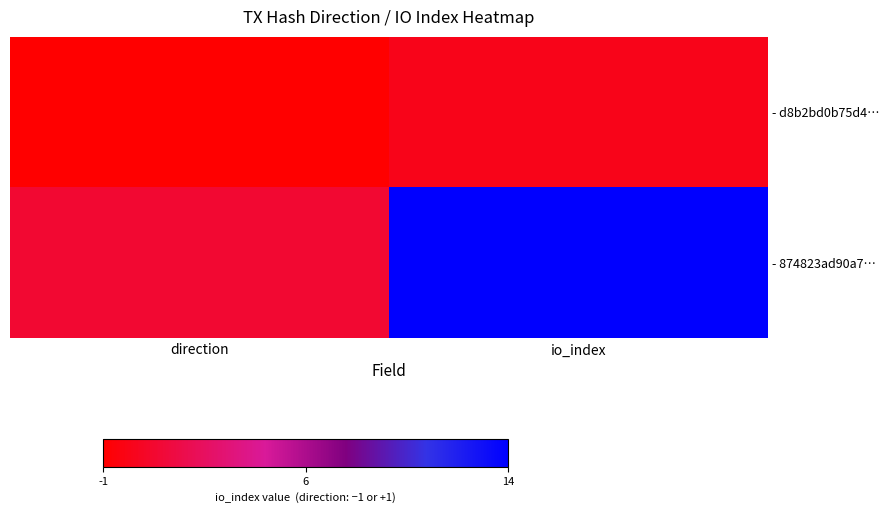

Reading right to left, list all the values displayed in this chart.

- d8b2bd0b75d4…: io_index=0	direction=-1
- 874823ad90a7…: io_index=14	direction=1